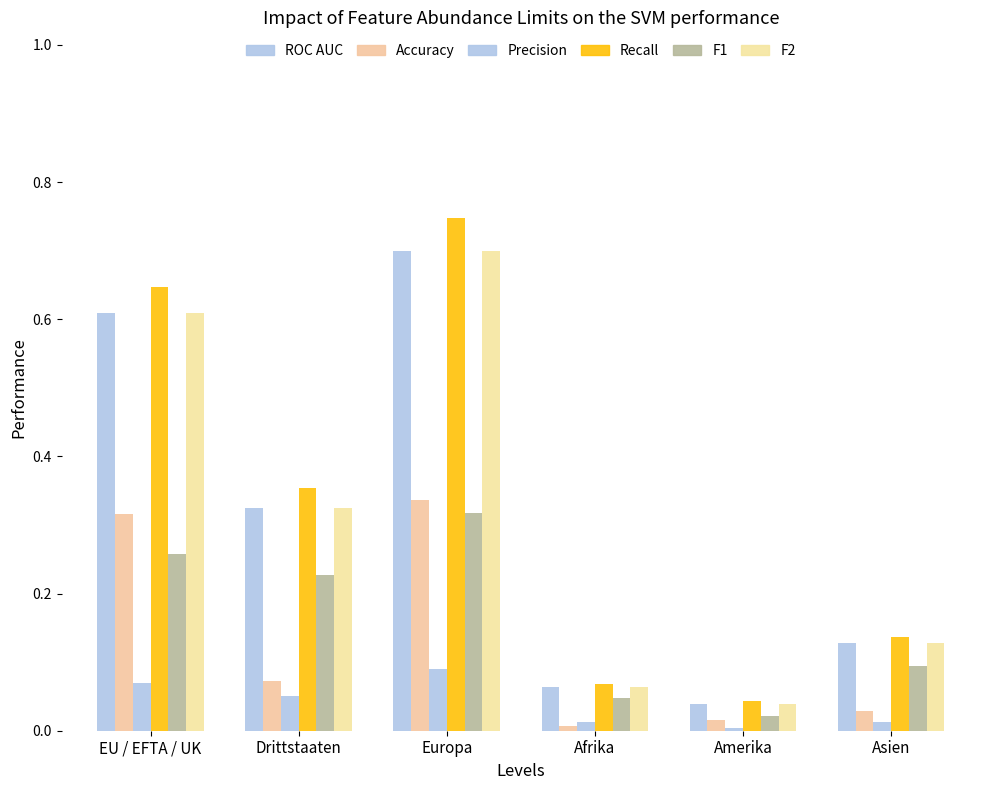

Reading left to right, what are all the values shown in this chart?

Einwanderung (Zuzug): 0.6	0.3	0.7	0.1	0.0	0.1
Auswanderung (Wegzug): 0.3	0.1	0.3	0.0	0.0	0.0
Übriger Abgang: 0.1	0.1	0.1	0.0	0.0	0.0
Zunahme: 0.6	0.4	0.7	0.1	0.0	0.1
Wanderungssaldo: 0.3	0.2	0.3	0.0	0.0	0.1
Total Einwanderung: 0.6	0.3	0.7	0.1	0.0	0.1